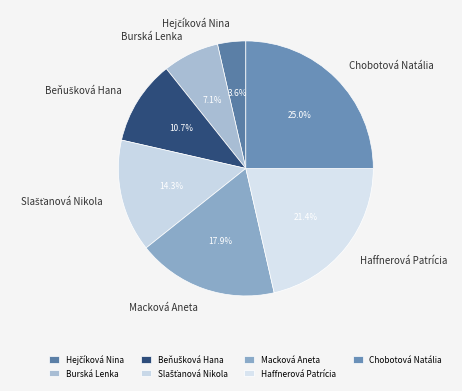

What percentage is NOT represented by Burská Lenka?

92.9%